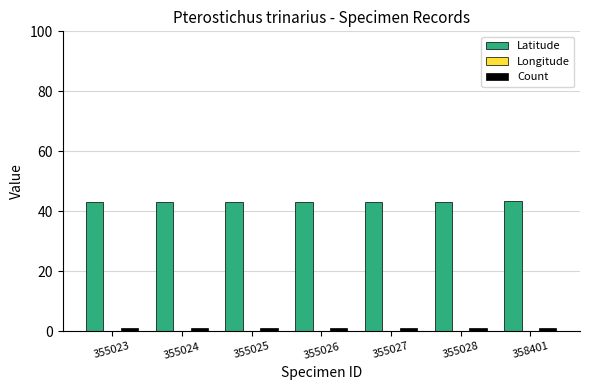

At which label does Latitude reach its minimum?

355023